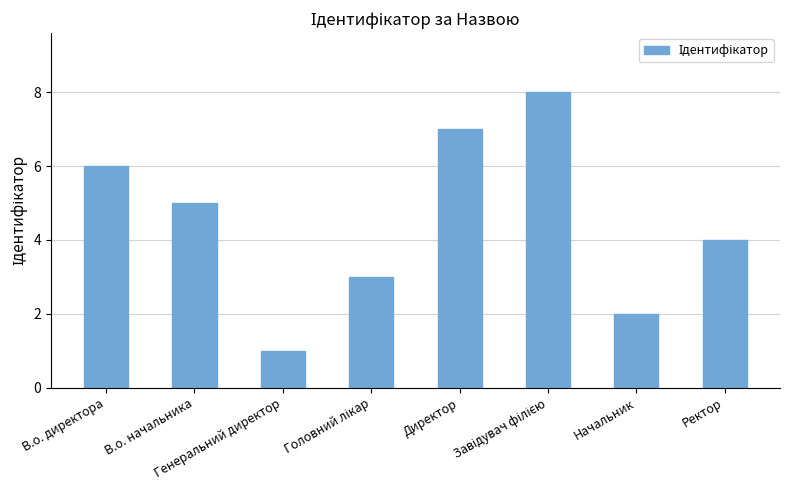

At which label is the value closest to 4?

Ректор